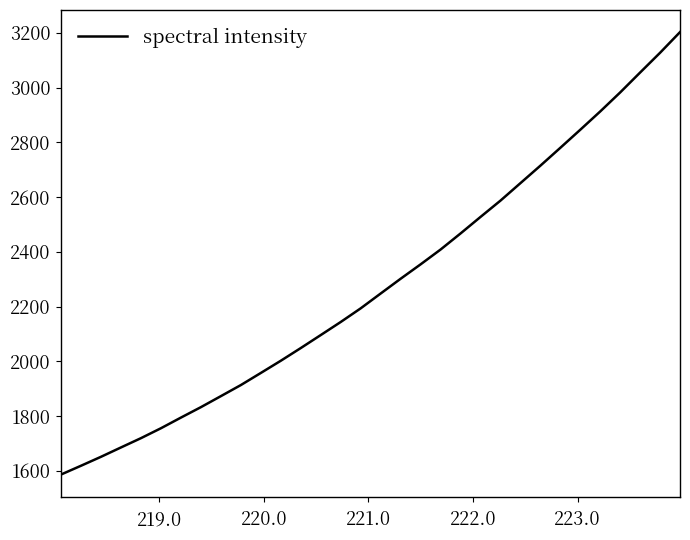

What is the greatest value displayed?

3202.9